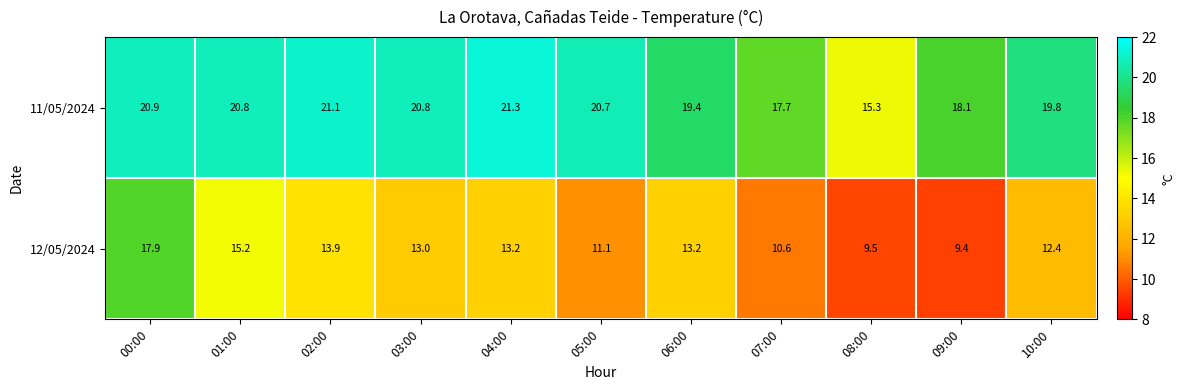

Reading right to left, list all the values displayed in this chart.

11/05/2024: 19.8	18.1	15.3	17.7	19.4	20.7	21.3	20.8	21.1	20.8	20.9
12/05/2024: 12.4	9.4	9.5	10.6	13.2	11.1	13.2	13.0	13.9	15.2	17.9